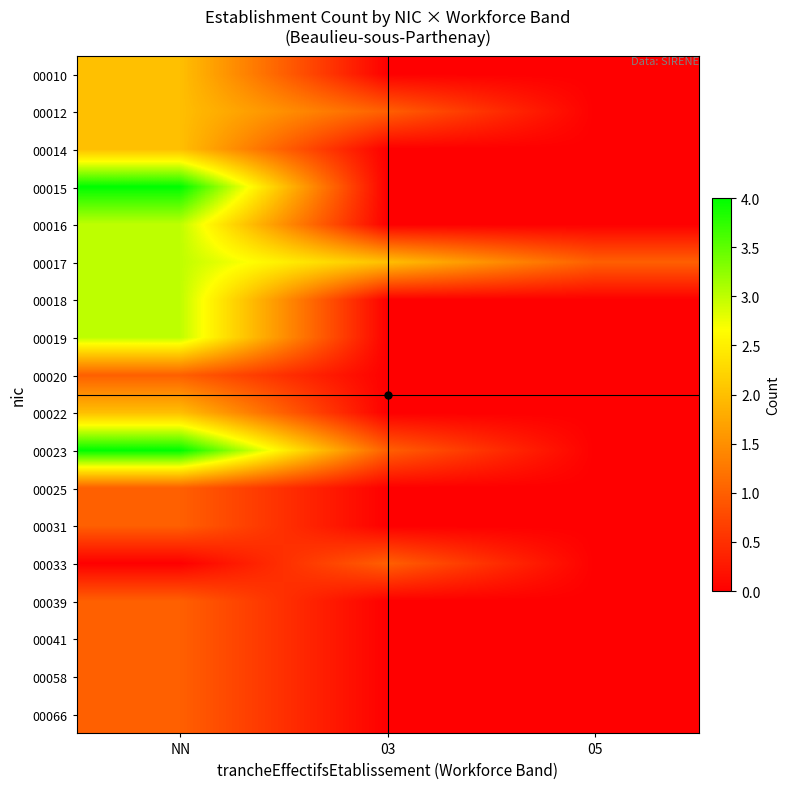

At which category is the sum across all series the highest?

NN